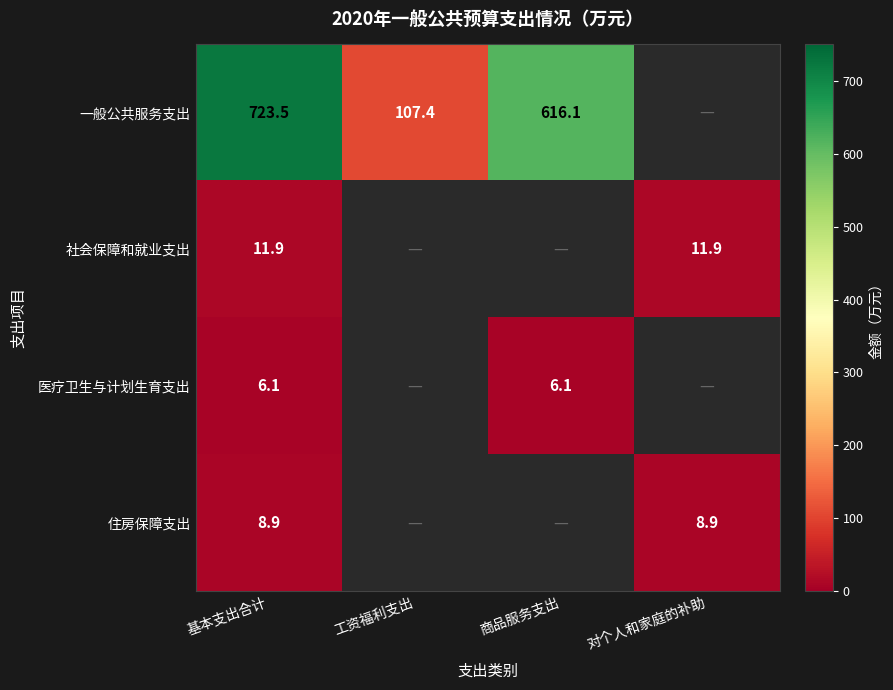

What is the difference between the 社会保障和就业支出 values at 对个人和家庭的补助 and 工资福利支出?

11.9